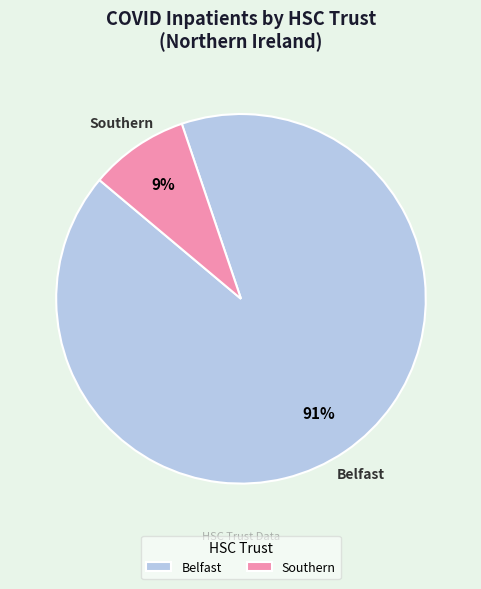

How many slices are in this pie chart?

2